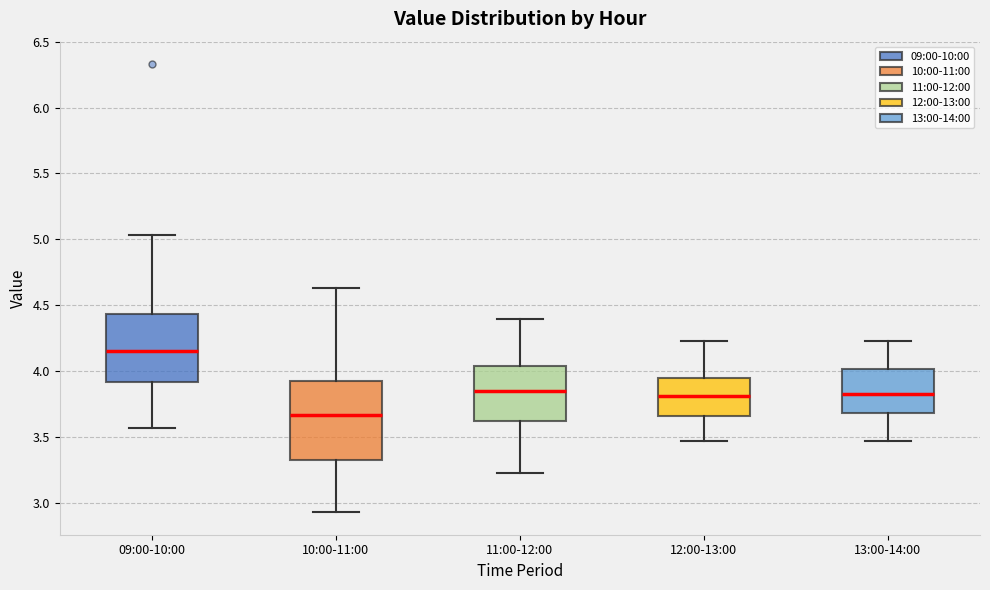

Reading left to right, read every box against the y-axis: the position of its median line, the range the box covers, and the ends of its whiskers. The values are not printed on the chart, so give them approximately, as read against the axis.

09:00-10:00: median 4.15, box 3.90 to 4.45, whiskers 3.55 to 5.05
10:00-11:00: median 3.65, box 3.35 to 3.95, whiskers 2.95 to 4.65
11:00-12:00: median 3.85, box 3.60 to 4.05, whiskers 3.25 to 4.40
12:00-13:00: median 3.80, box 3.65 to 3.95, whiskers 3.45 to 4.25
13:00-14:00: median 3.85, box 3.70 to 4.00, whiskers 3.45 to 4.25